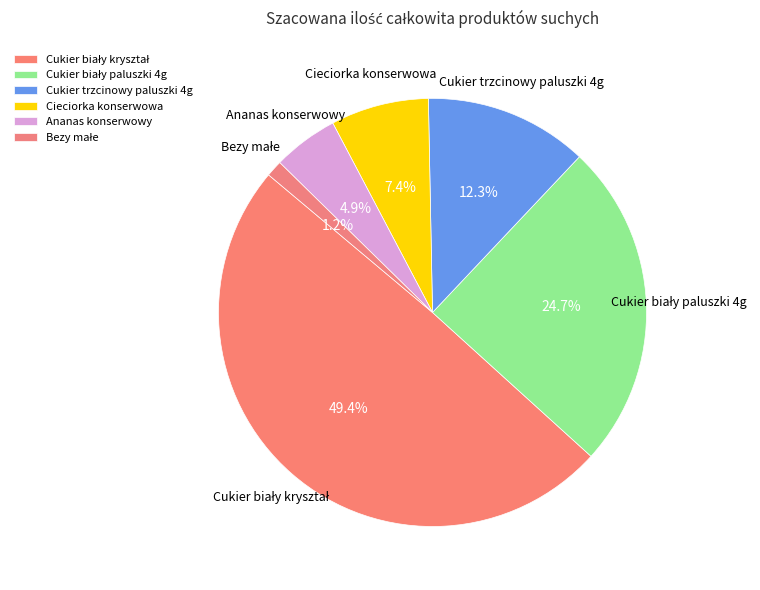

What percentage is the Ananas konserwowy slice, to the nearest percent?

5%